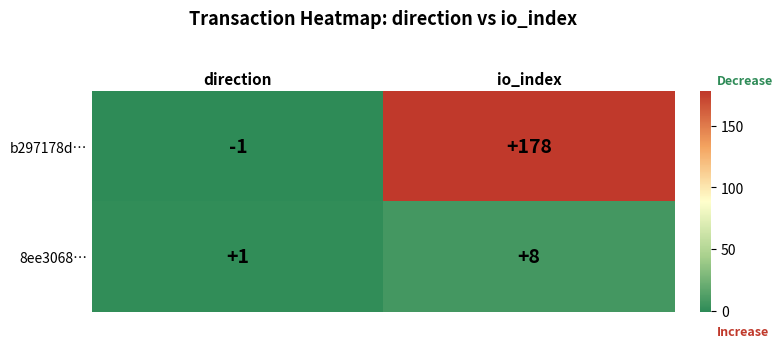

At how many categories does at least one series exceed 162?

1